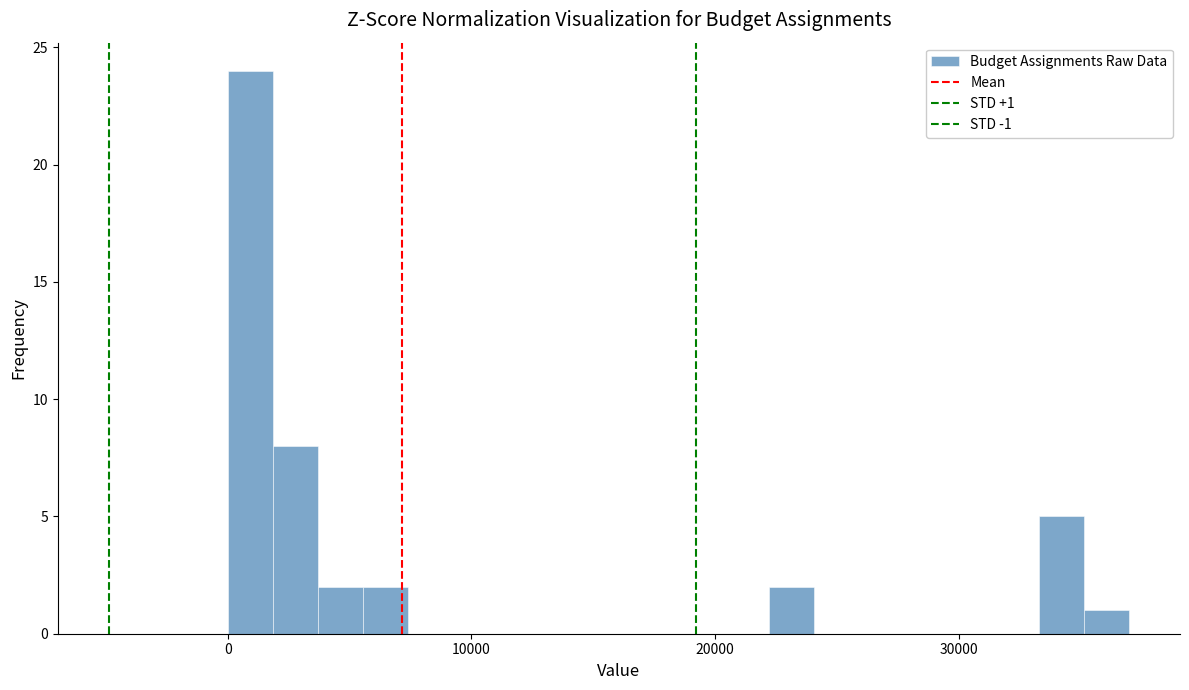

Around what value on the x-axis is the tallest bar? Give the approximate position of its centre, as read against the axis.

1000